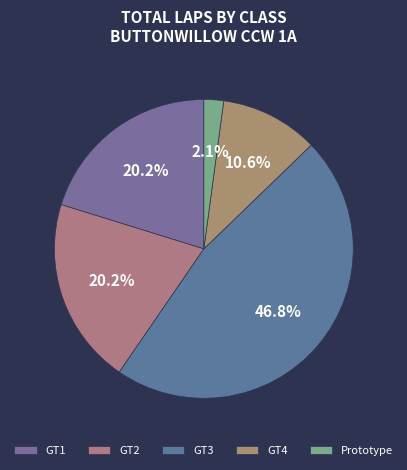

True or false: GT3 accounts for 60% of the total.

False